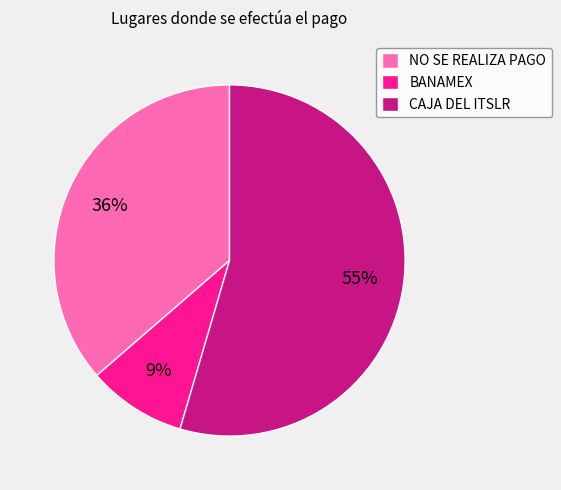

Count the number of slices in the pie.

3